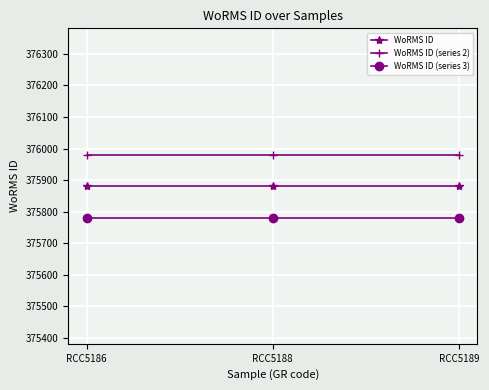

Is the value of WoRMS ID (series 2) at RCC5186 greater than the value of WoRMS ID at RCC5189?

Yes